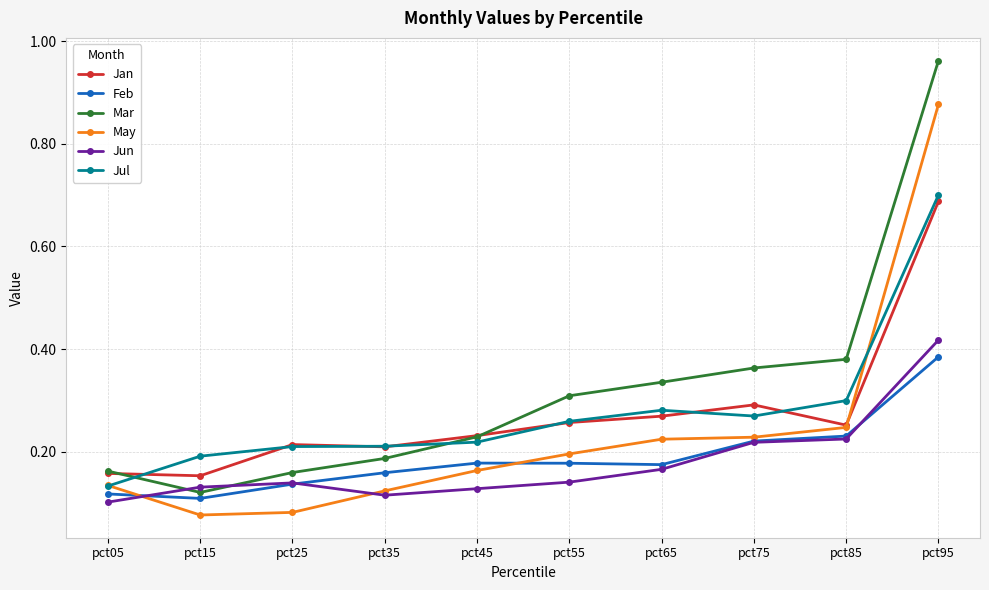

True or false: Mar and Feb intersect in this chart.

False